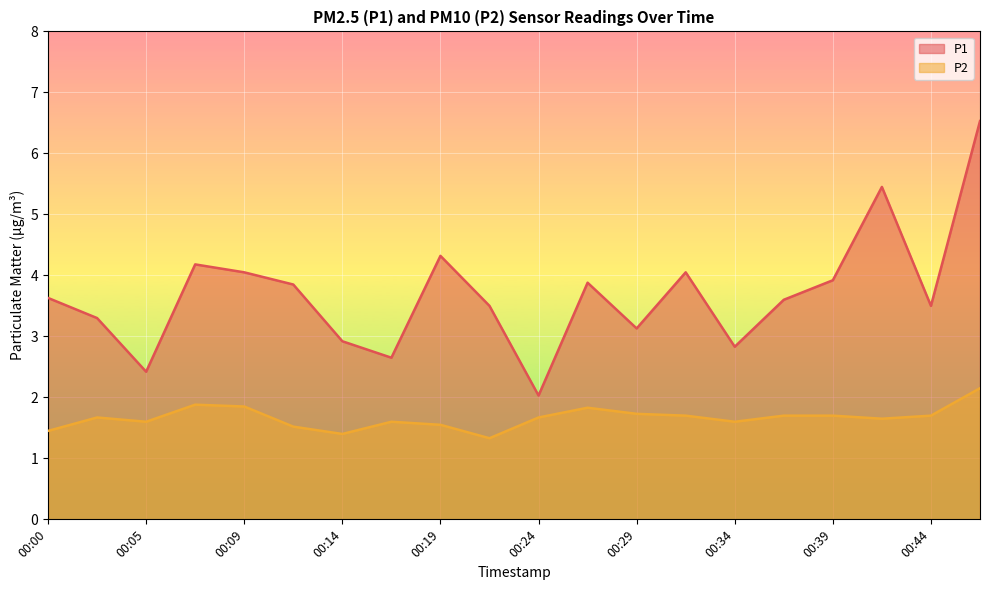

Rank the series by their maximum value, from lowest to highest.

P2, P1